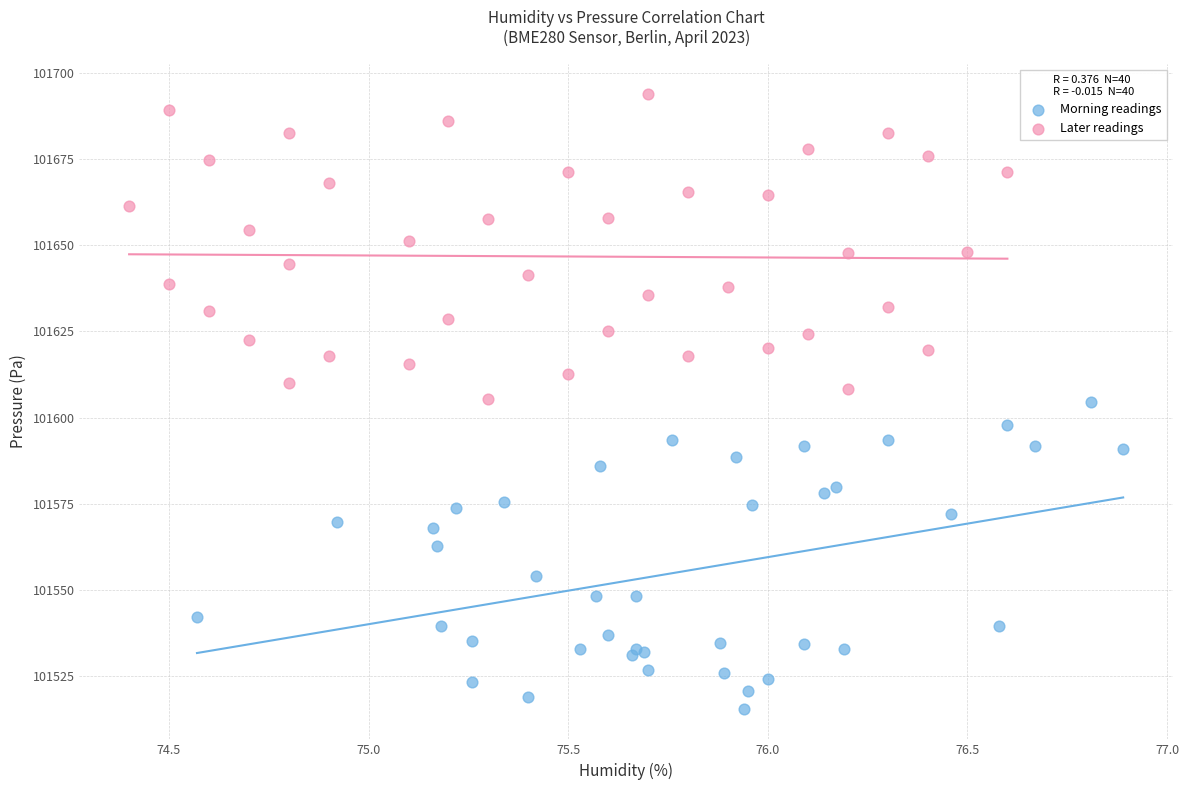

Which series has the widest spread of Y values?

Morning readings